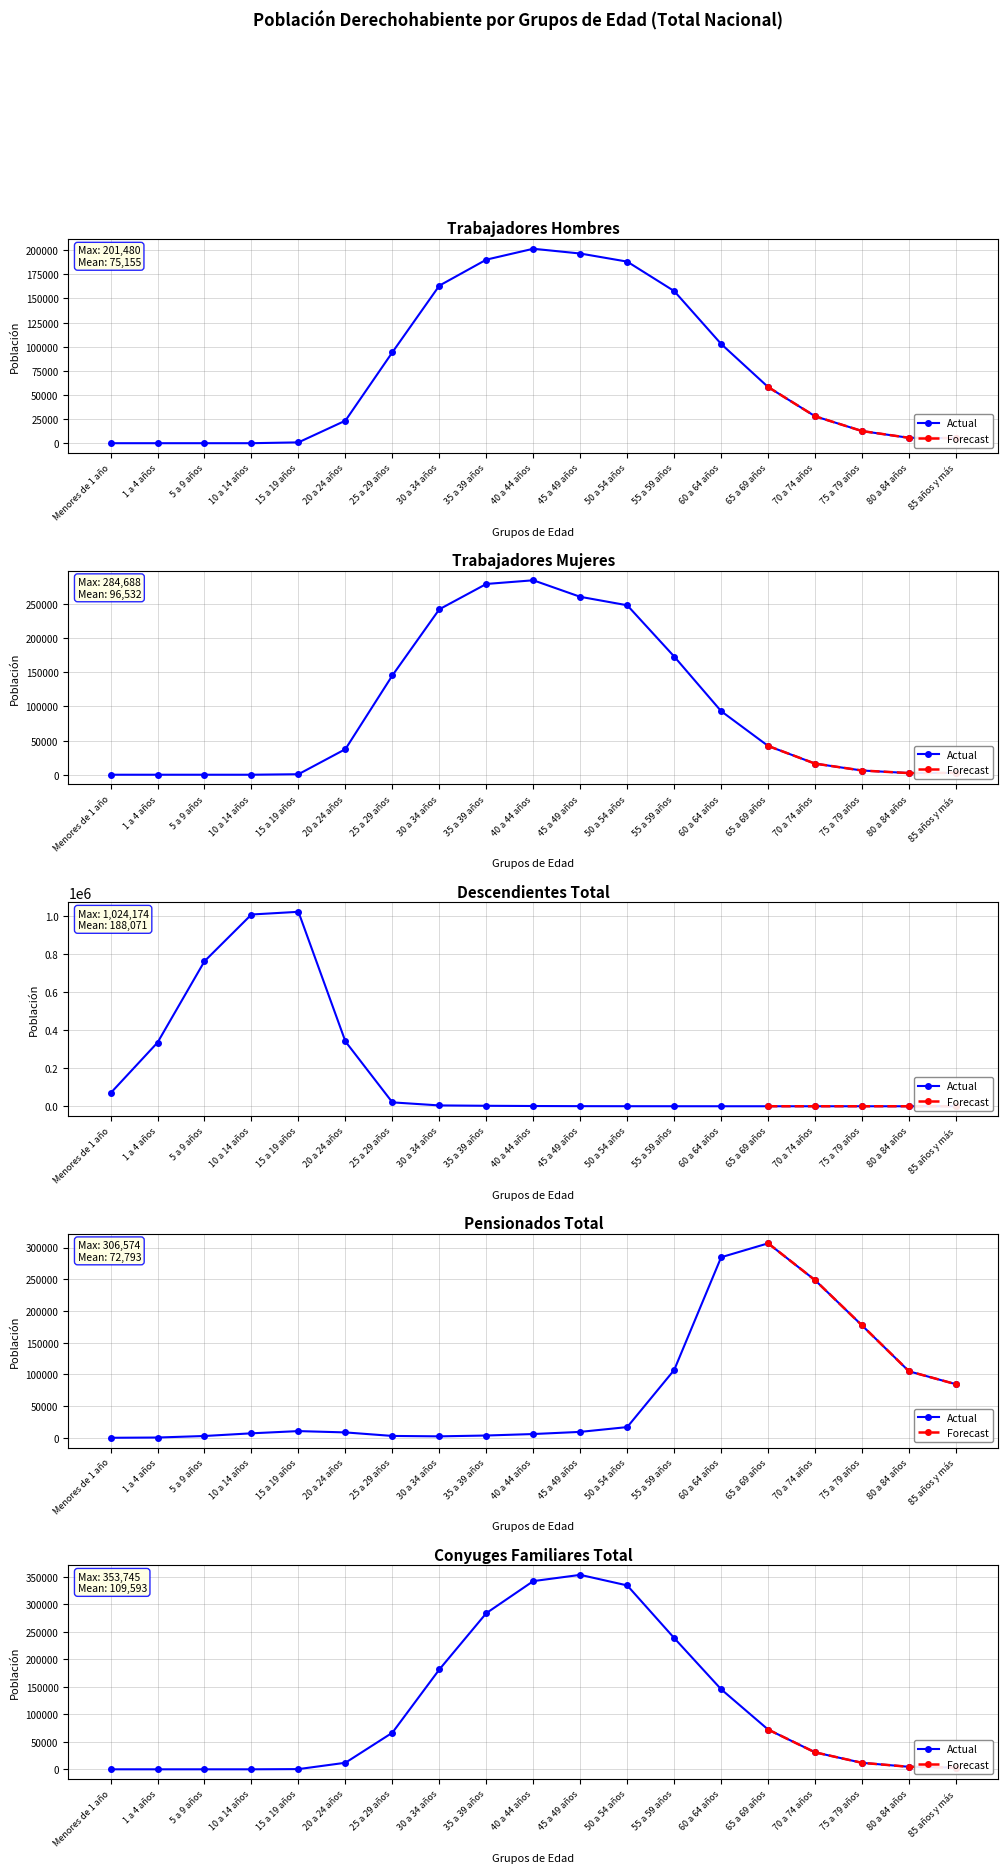

Where do Trabajadores Mujeres and Descendientes Total first cross each other?

20 a 24 años and 25 a 29 años